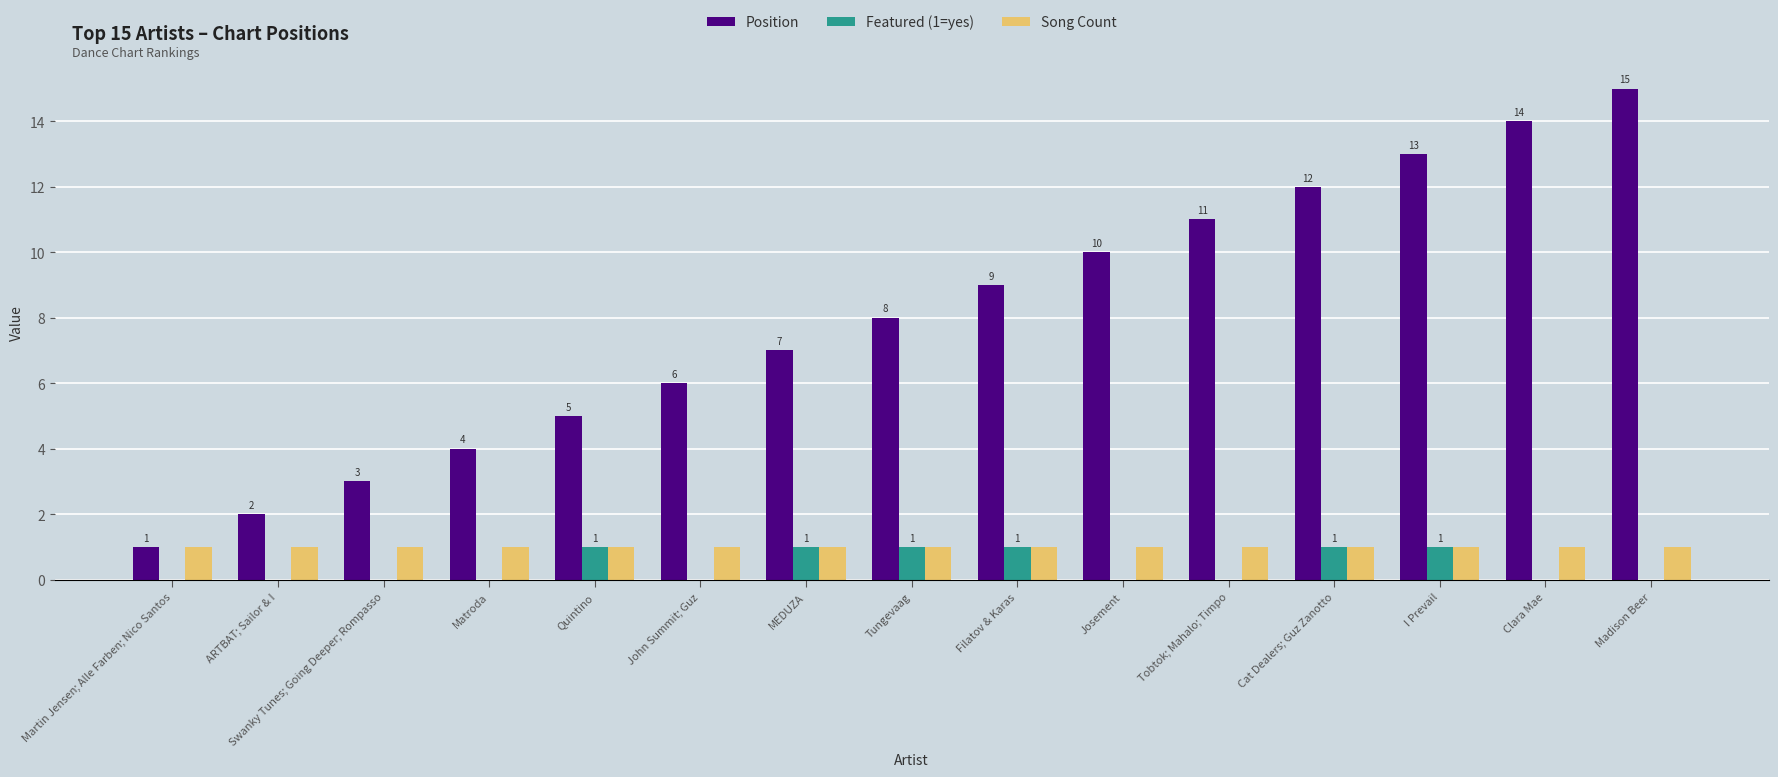

What is the greatest value displayed?

15